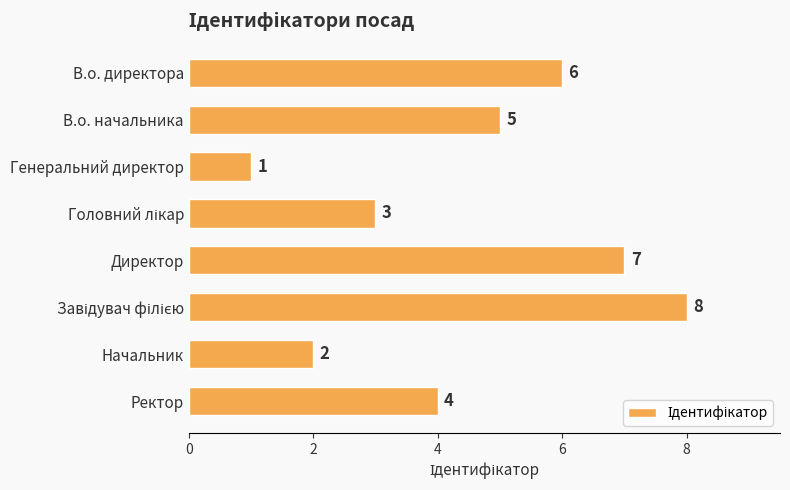

Which has a higher value, В.о. директора or В.о. начальника?

В.о. директора